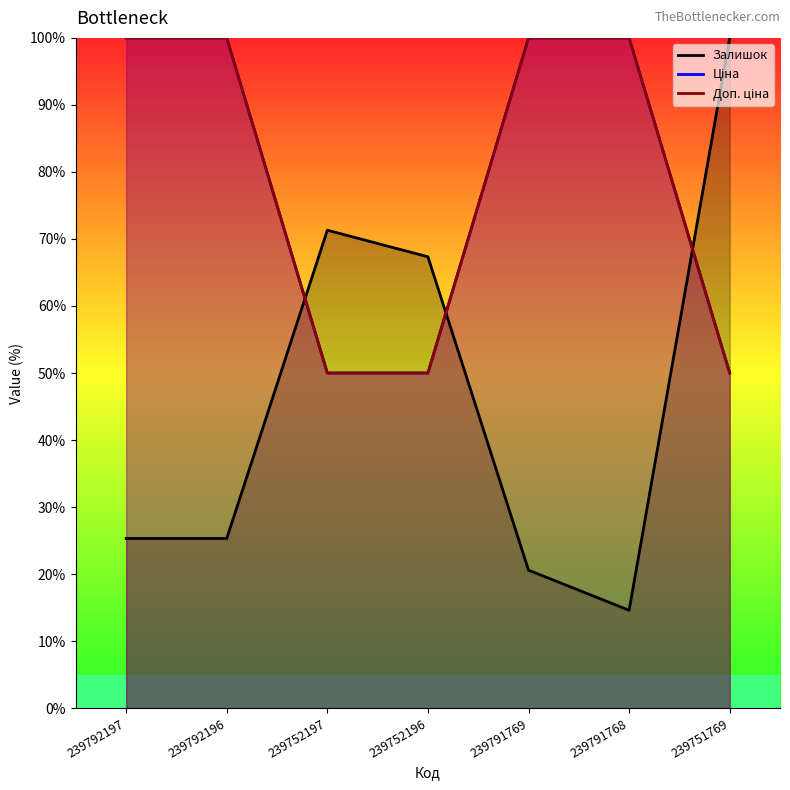

What is the label of the 1st point from the right?

239751769